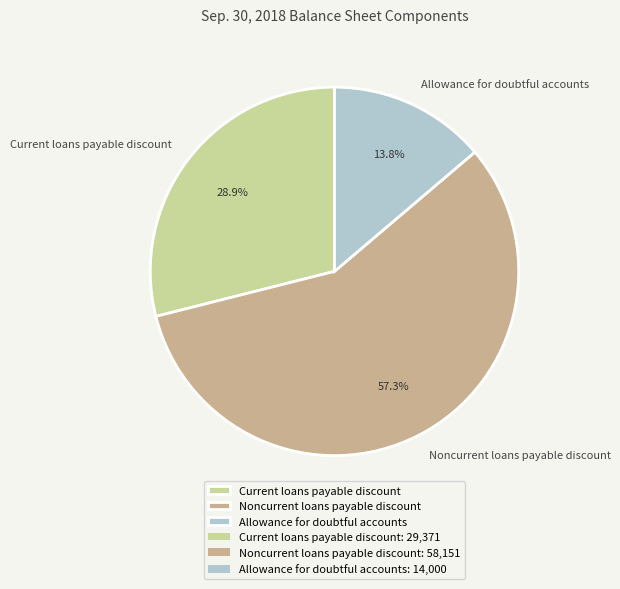

Rank the categories by value from lowest to highest.

Allowance for doubtful accounts, Current loans payable discount, Noncurrent loans payable discount